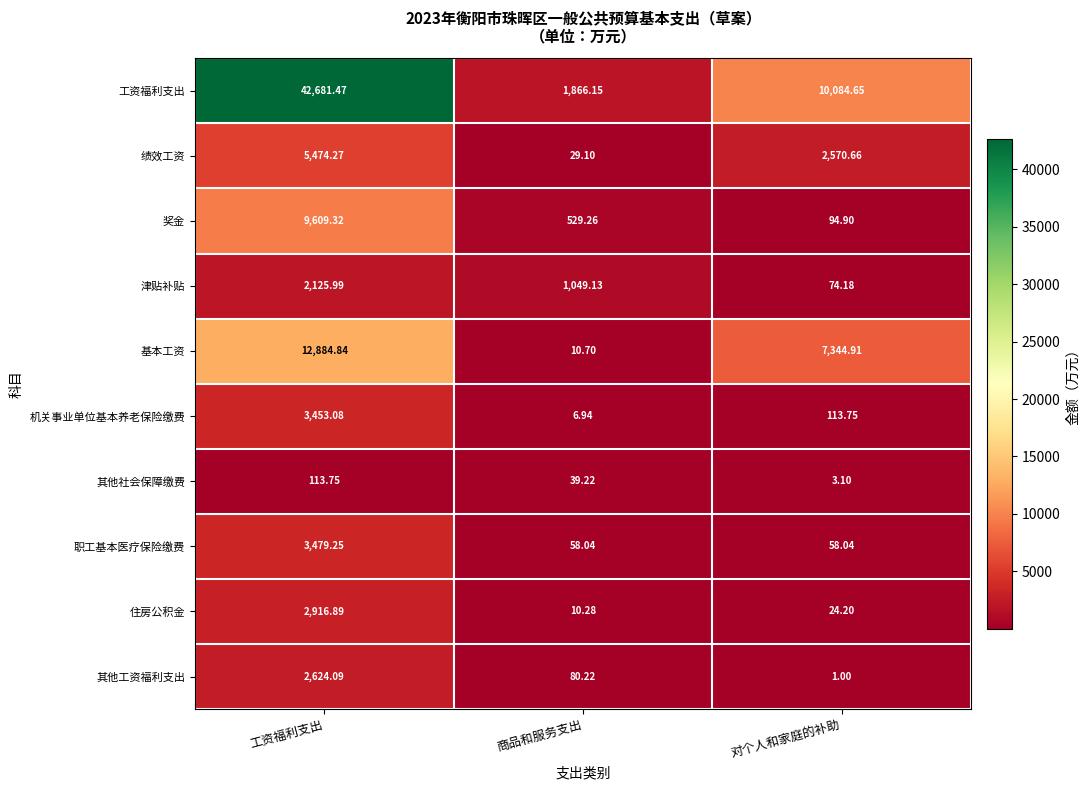

Which category has the highest value across all series?

工资福利支出